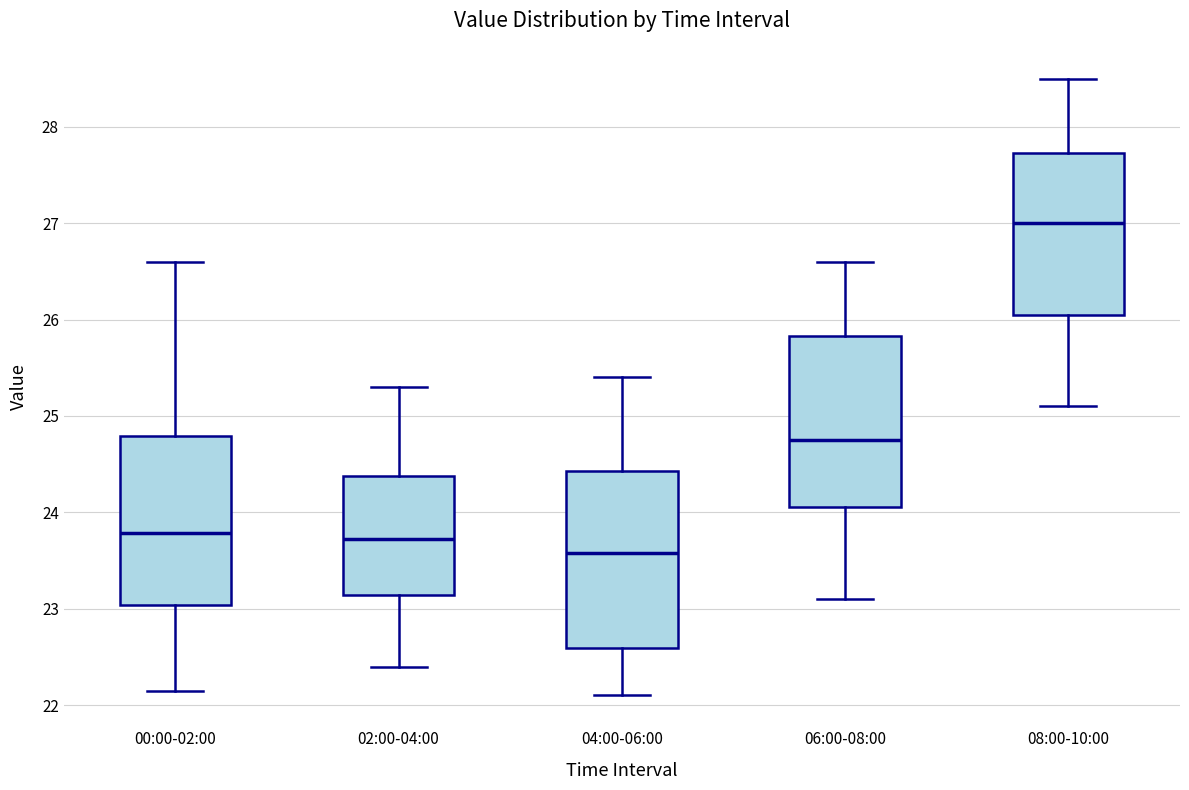

Where is the upper edge of the box for 08:00-10:00 on the y-axis? The values are not printed on the chart, so give them approximately, as read against the axis.

27.7